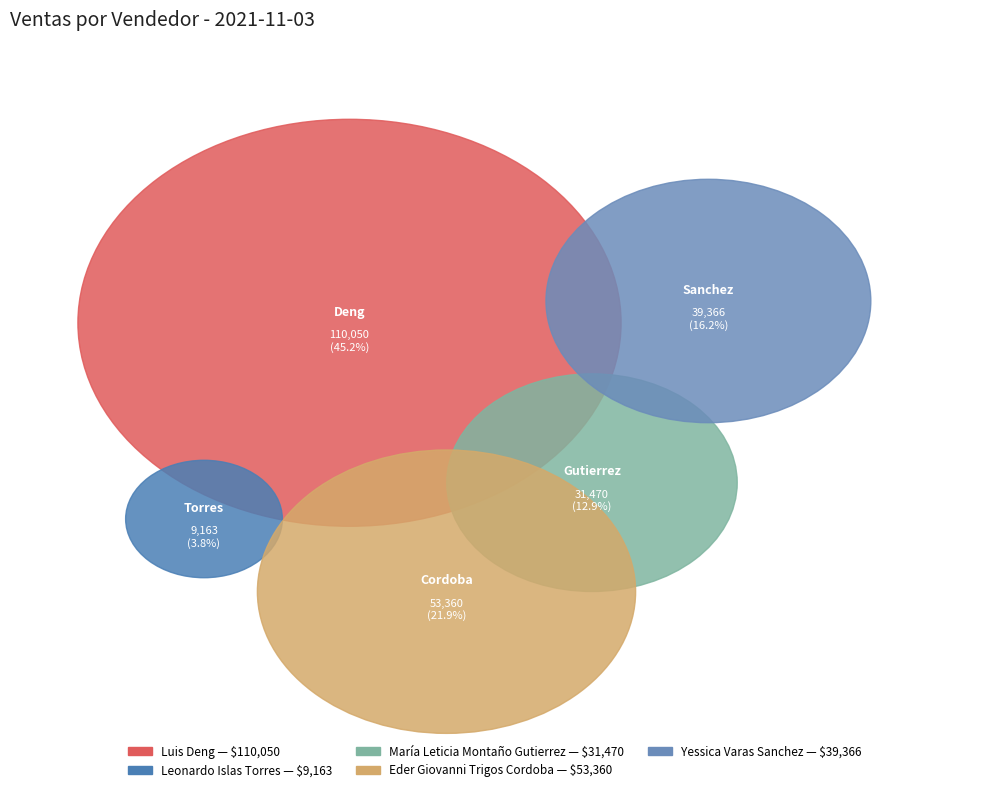

What percentage do Leonardo Islas Torres and Eder Giovanni Trigos Cordoba together represent?

25.7%